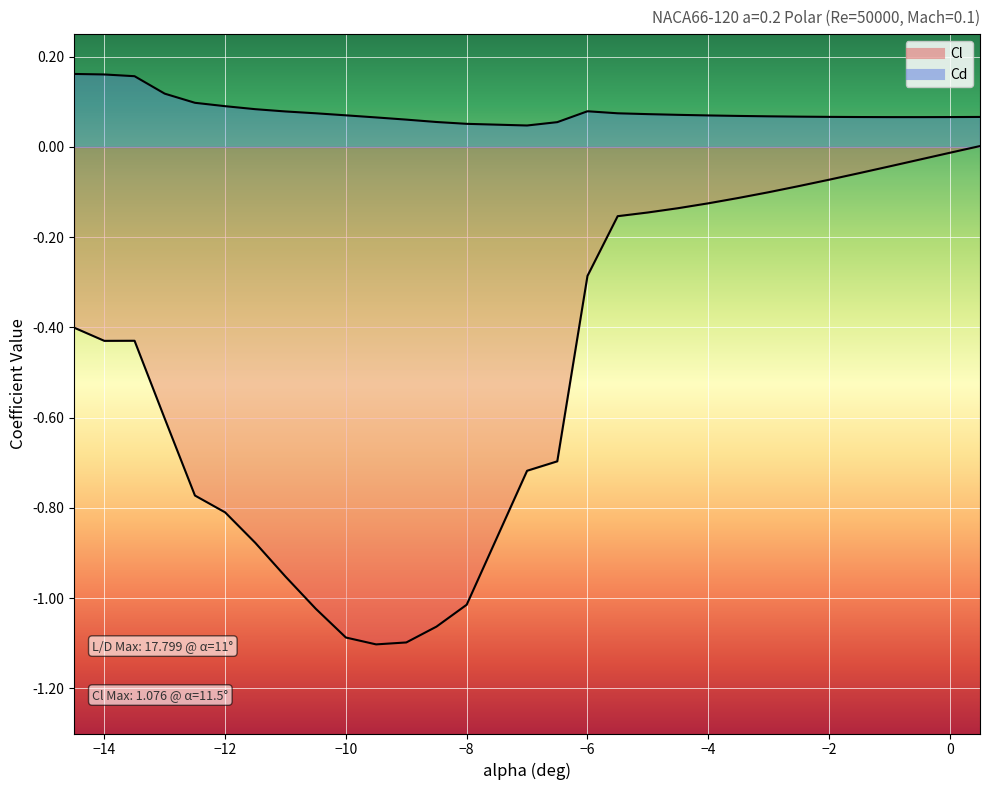

How many categories are shown in the chart?

30